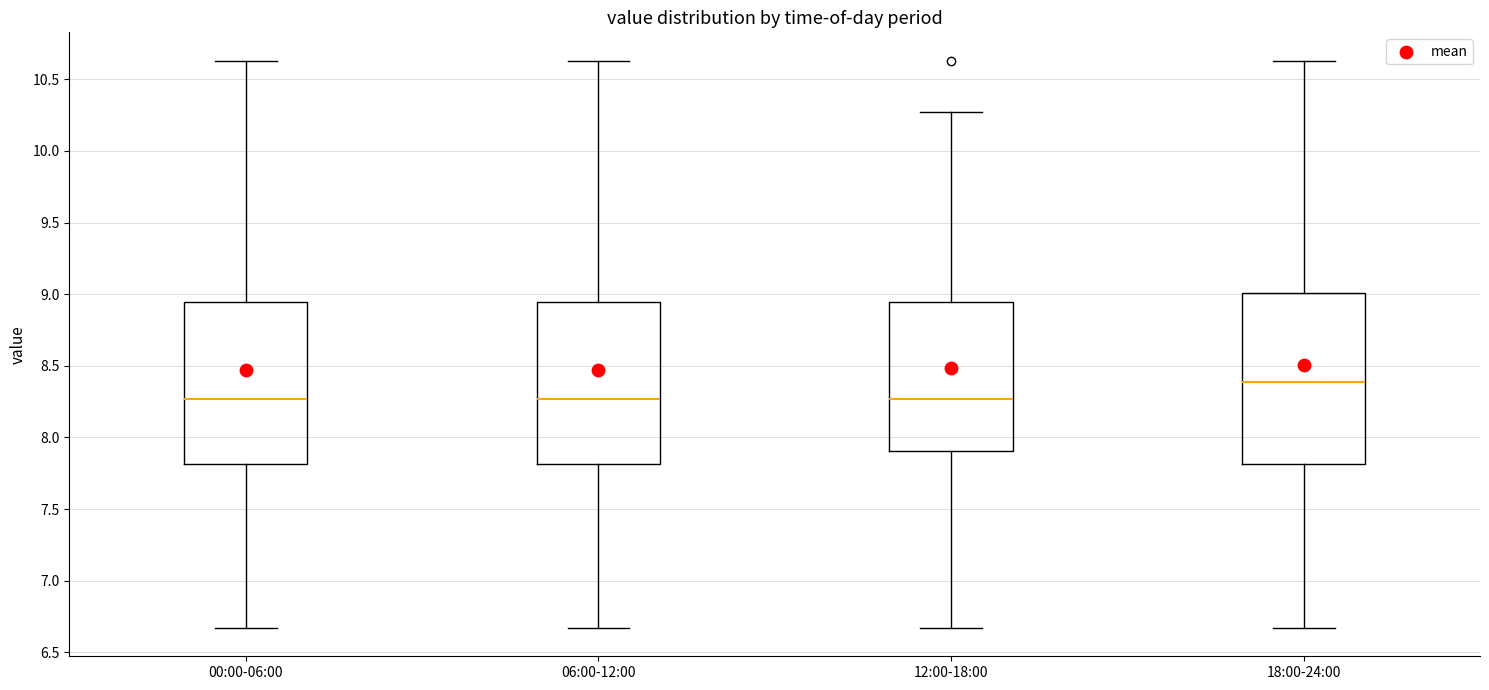

Where does the median line of the box for 18:00-24:00 sit on the y-axis? The values are not printed on the chart, so give them approximately, as read against the axis.

8.40